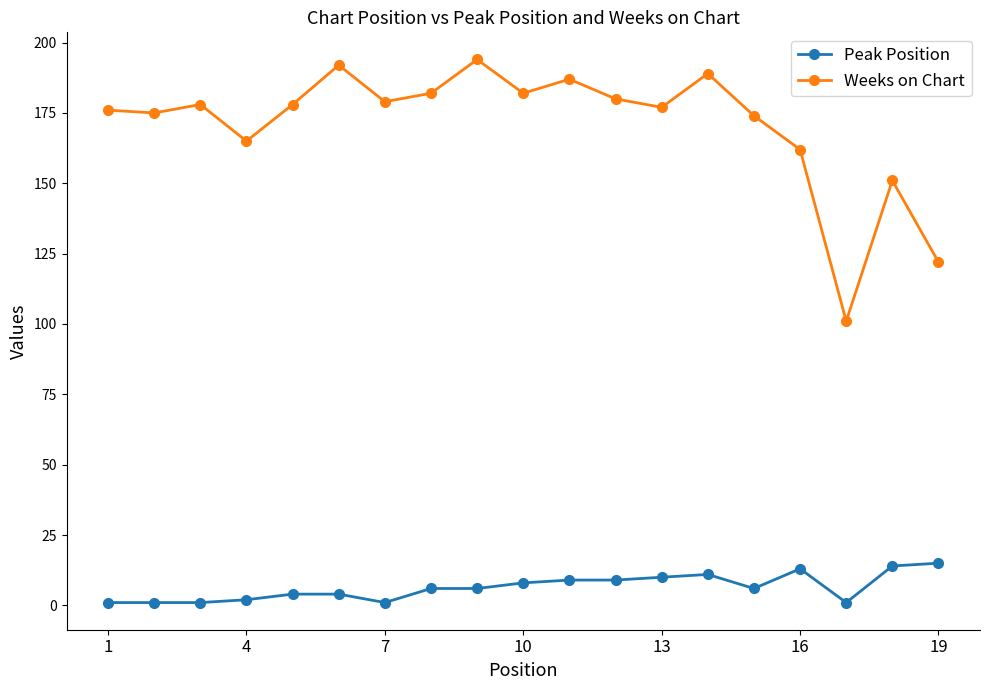

What is the maximum value for Weeks on Chart?

194